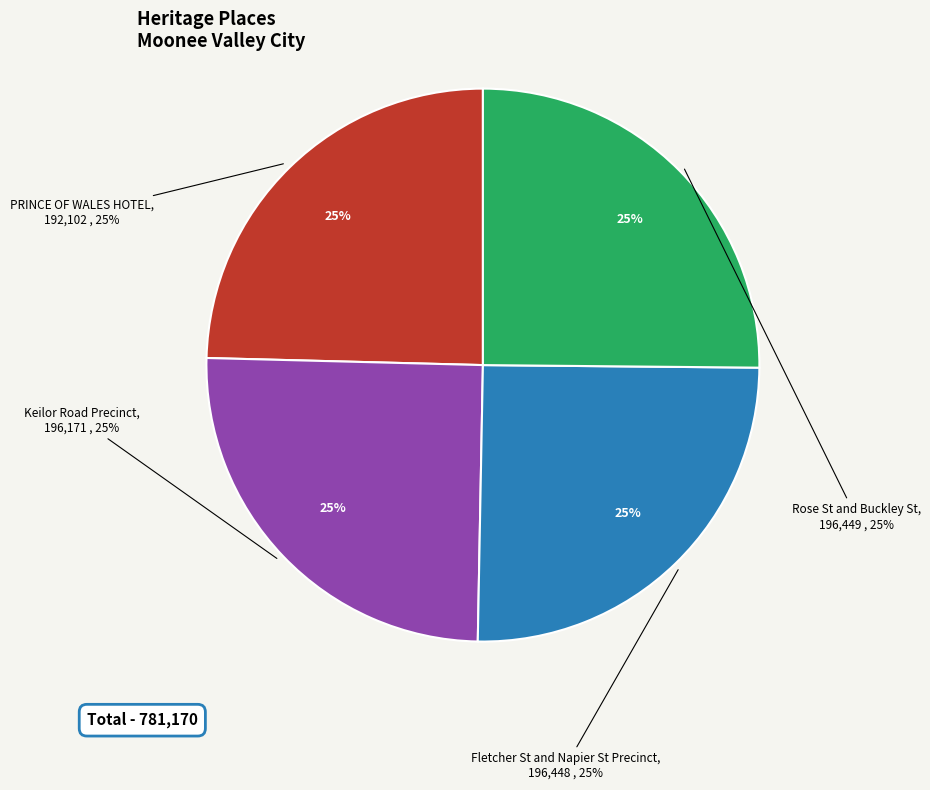

Is it true that Keilor Road Precinct is 11% of the pie?

False